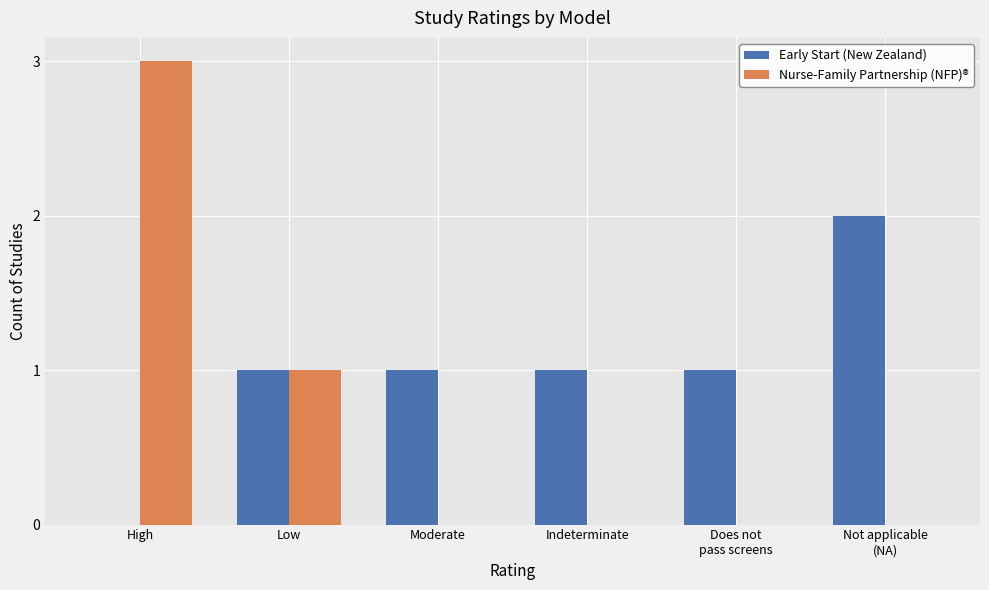

Between High and Moderate, which series saw the biggest shift?

Nurse-Family Partnership (NFP)®